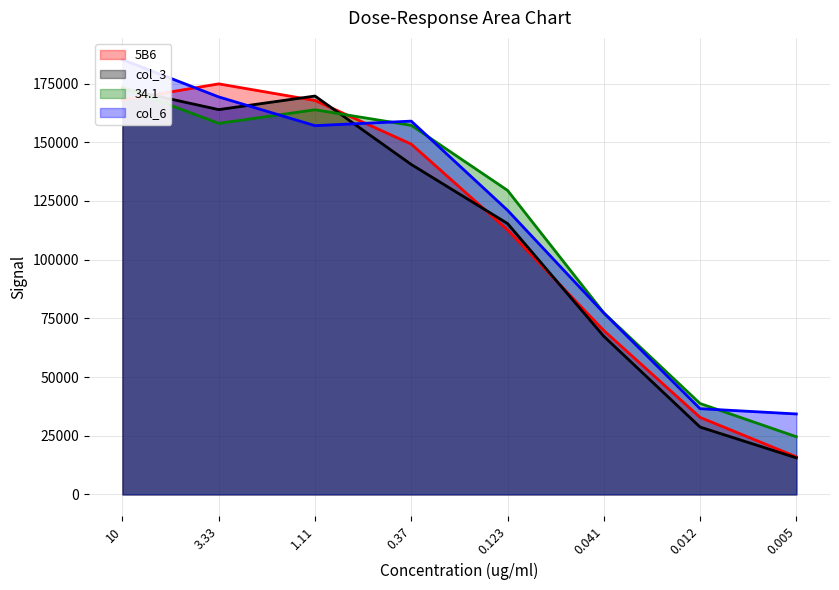

How many data points in col_6 are less than 157096?

4